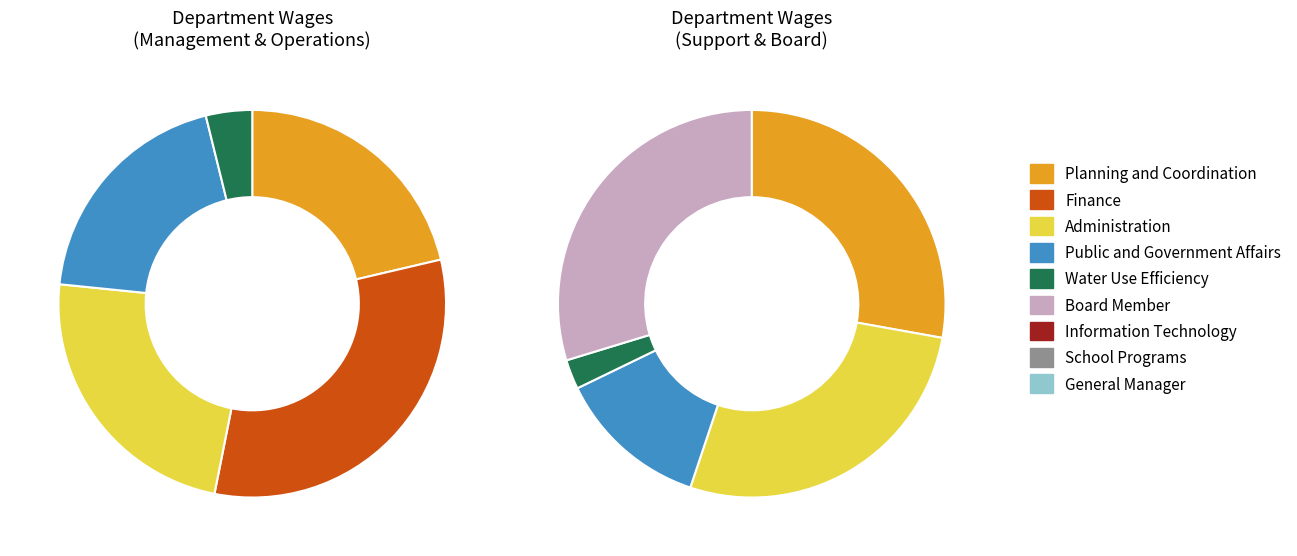

The 9 slice represents 0% of the pie. True or false?

True